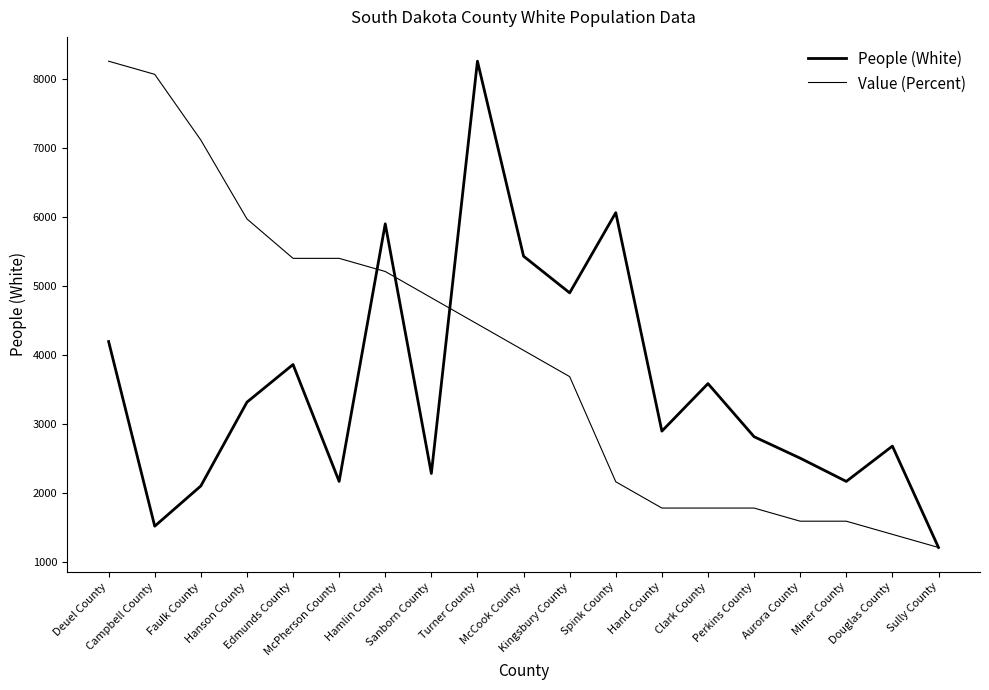

Reading left to right, extract all data points from this chart.

People (White): 4190.0	1513.0	2096.0	3311.0	3857.0	2162.0	5897.0	2277.0	8255.0	5428.0	4896.0	6059.0	2891.0	3580.0	2810.0	2499.0	2162.0	2674.0	1204.0
Value (Percent): 8255.0	8064.4	7111.6	5968.2	5396.5	5396.5	5205.9	4824.8	4443.6	4062.5	3681.4	2156.8	1775.7	1775.7	1775.7	1585.1	1585.1	1394.6	1204.0